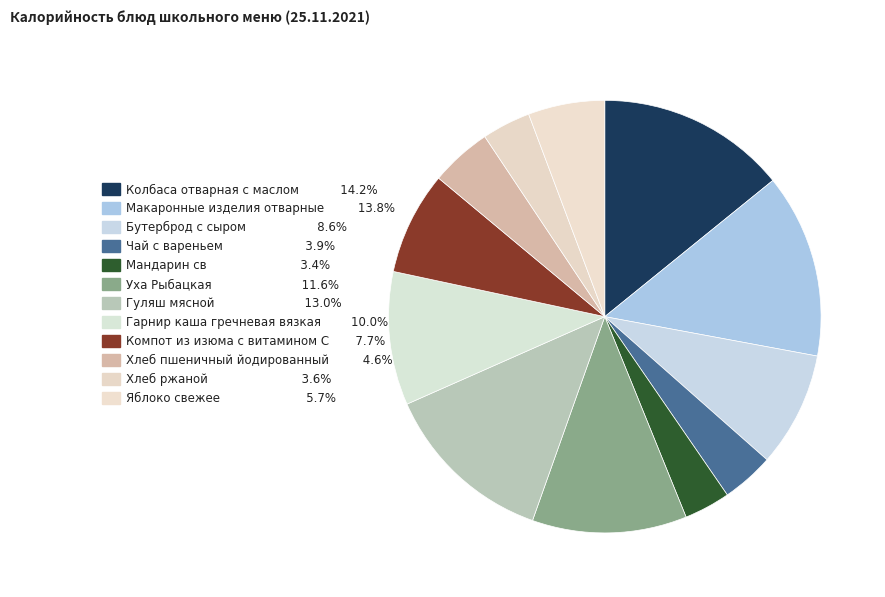

Count the number of slices in the pie.

12